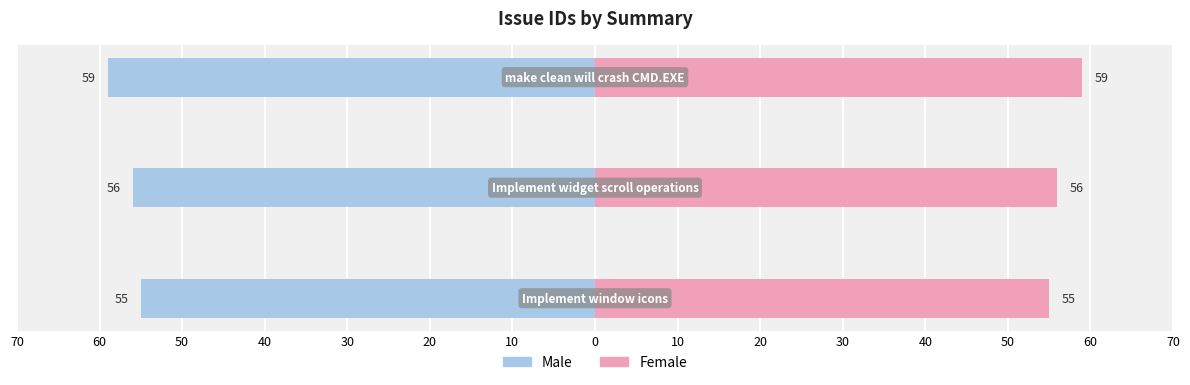

Are the bars horizontal?

Yes